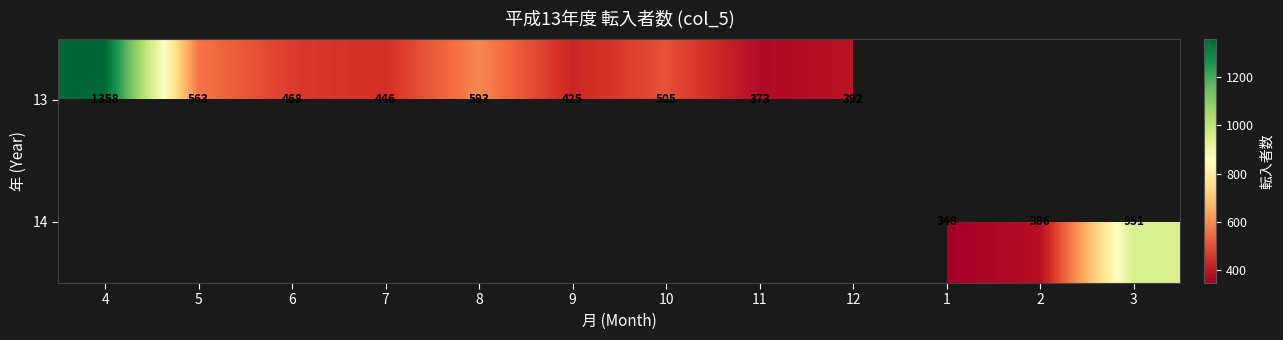

Rank the series by their average value, from highest to lowest.

13, 14